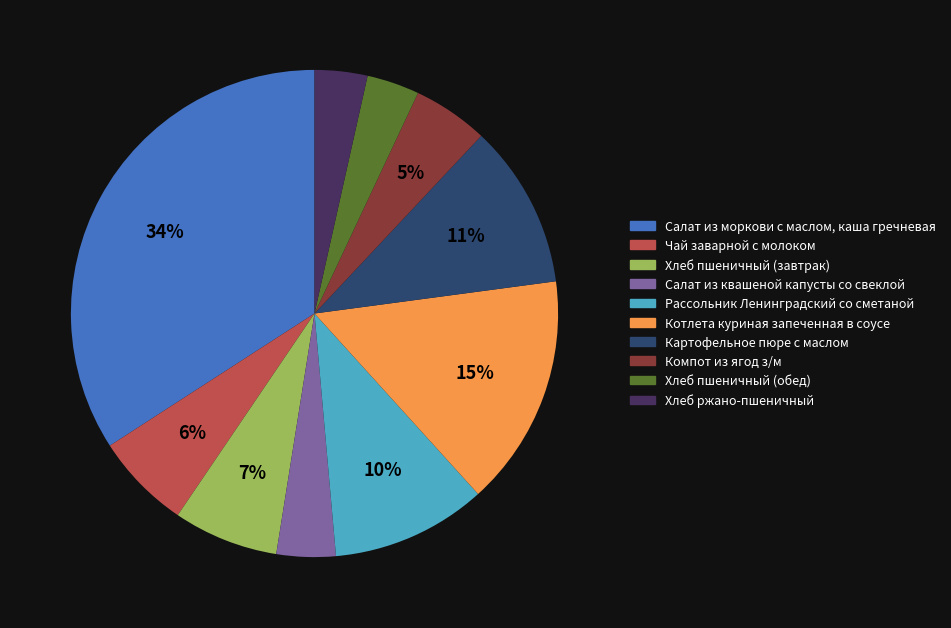

Is it true that Хлеб пшеничный (завтрак) is 1% of the pie?

False